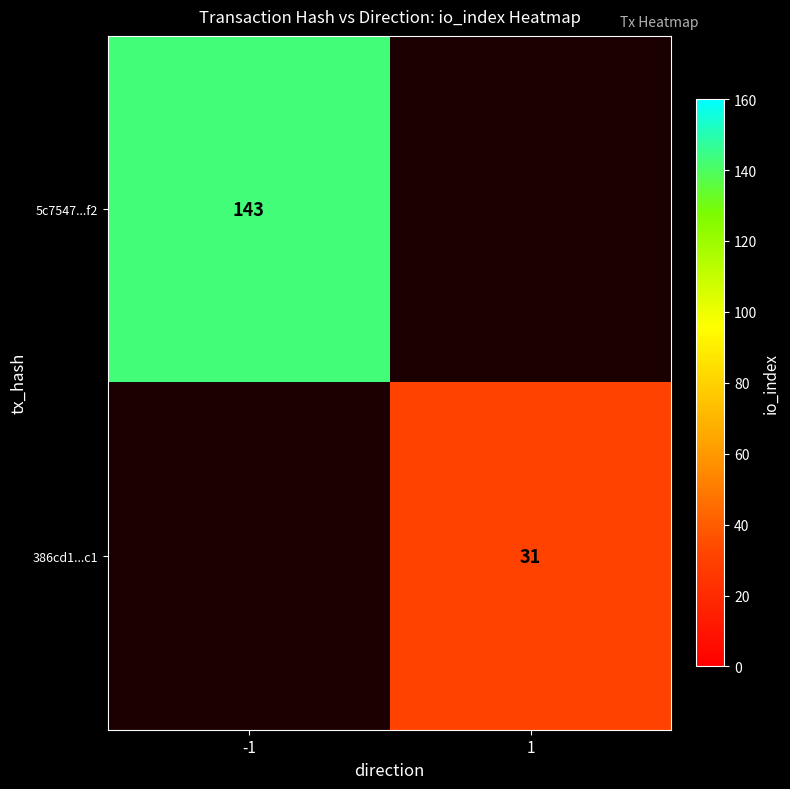

True or false: 5c7547...f2 has a value of 143 at -1.

True